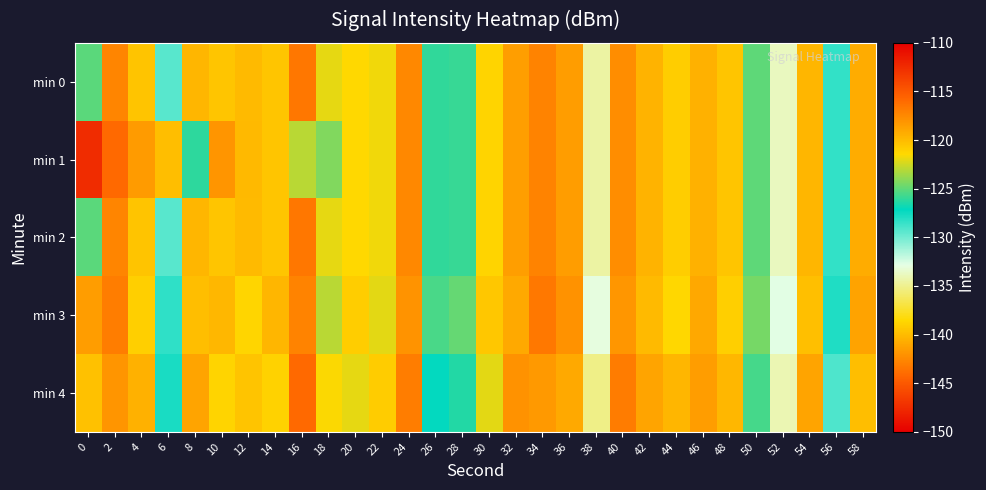

List the series in order of their peak value, highest first.

min 1, min 4, min 0, min 2, min 3